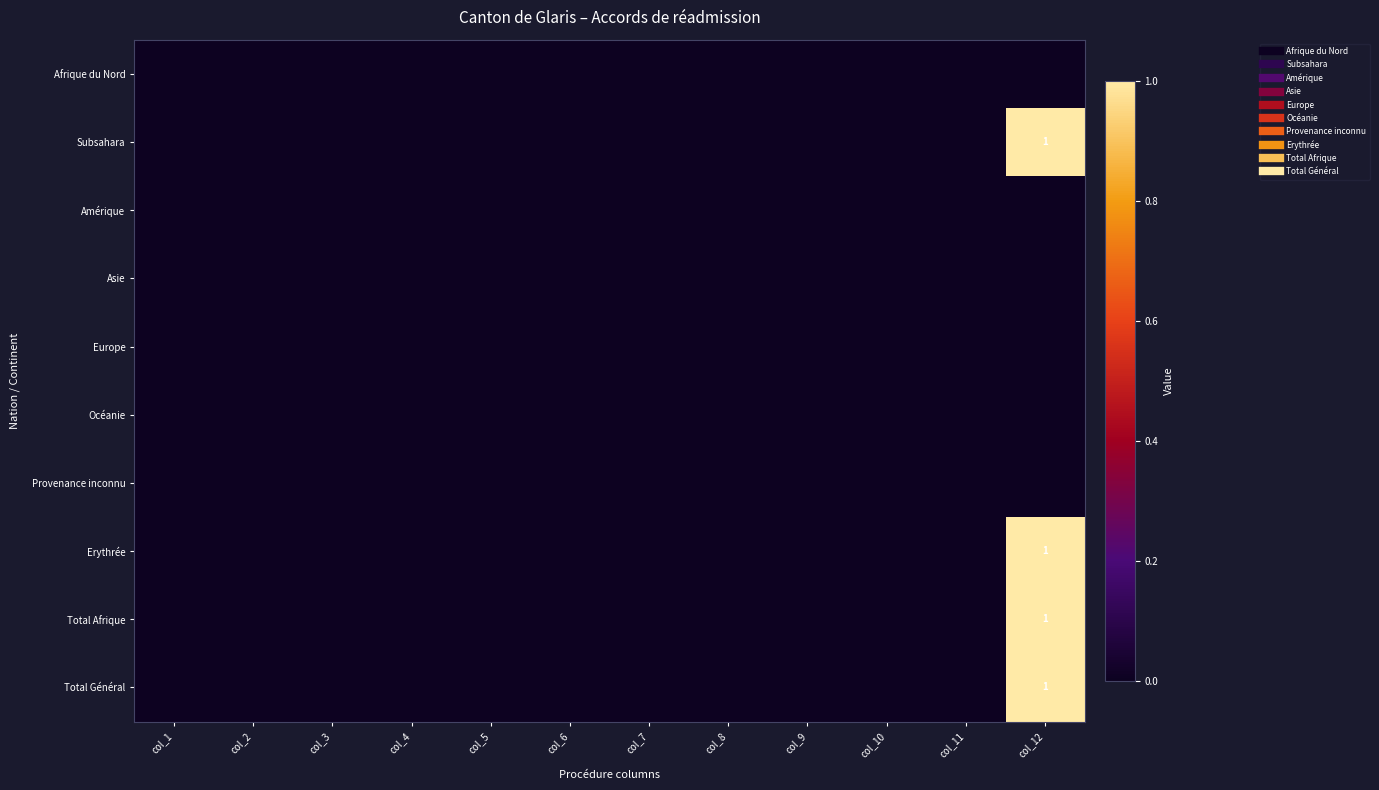

At how many categories does at least one series exceed 0?

1